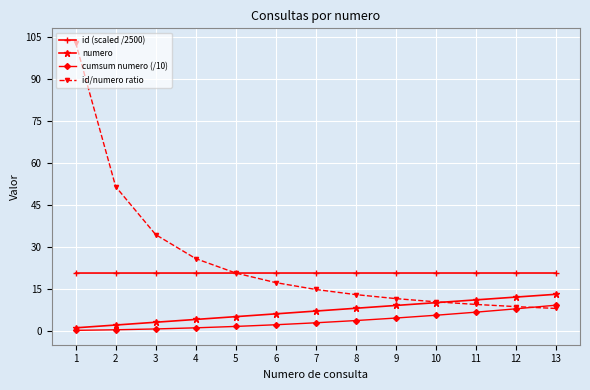

What is the sum of all numero values?

91.0